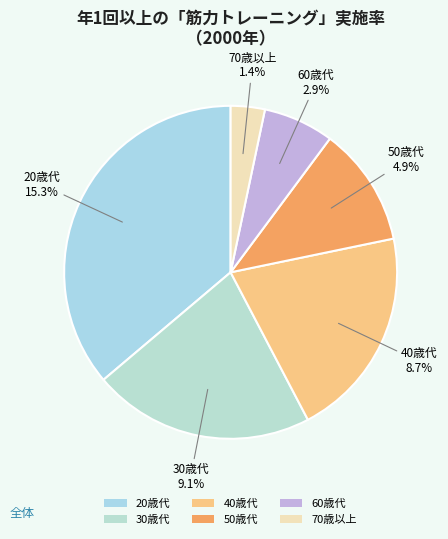

Rank the categories by value from lowest to highest.

70歳以上, 60歳代, 50歳代, 40歳代, 30歳代, 20歳代